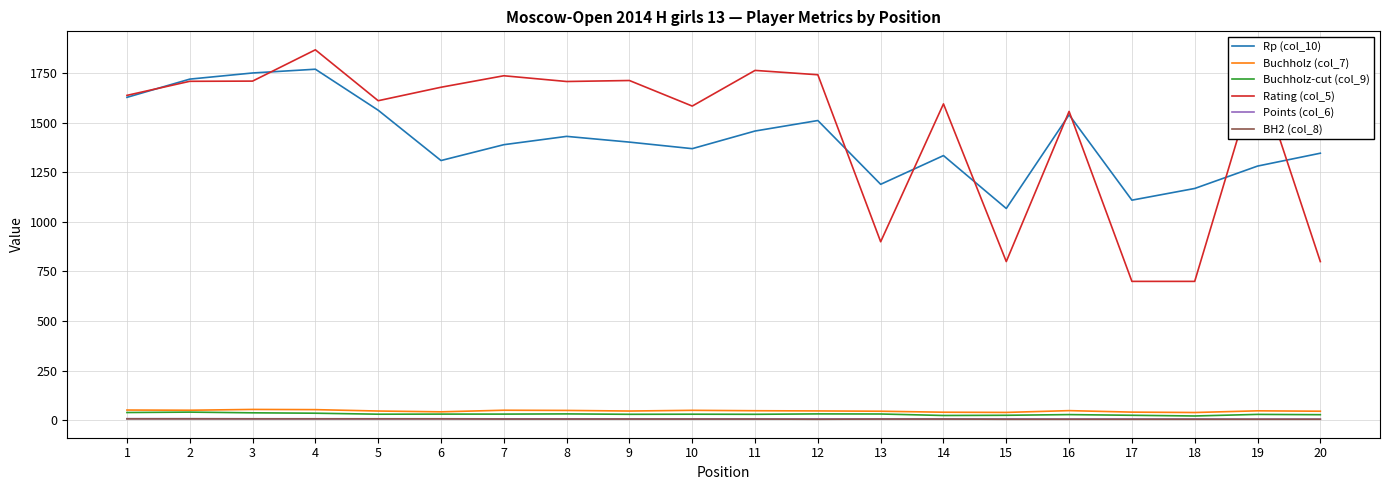

Does the chart have visible grid lines?

Yes